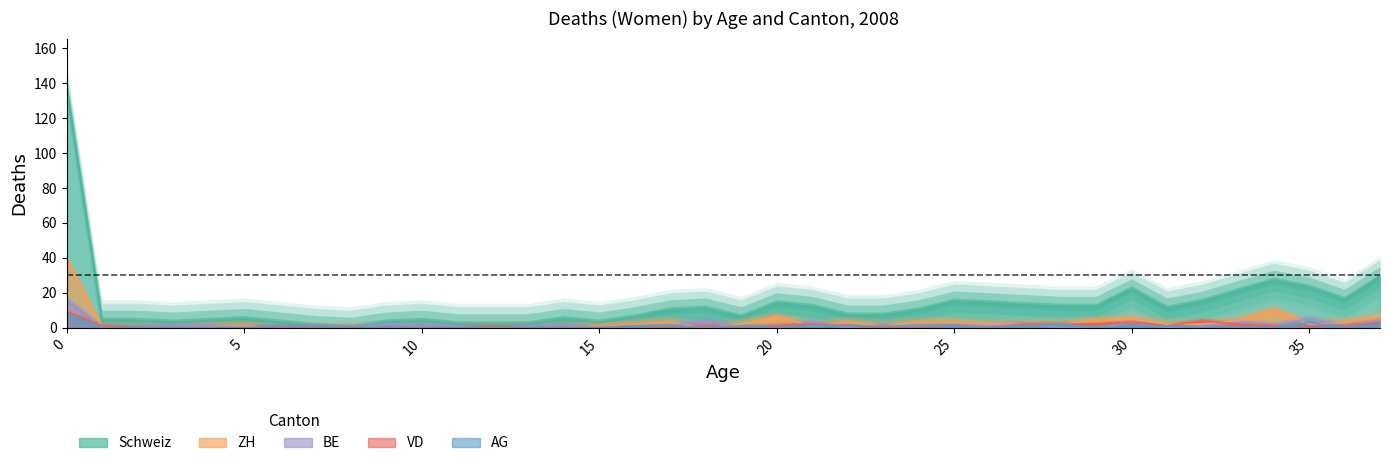

Which series has the largest range (max minus min)?

Schweiz